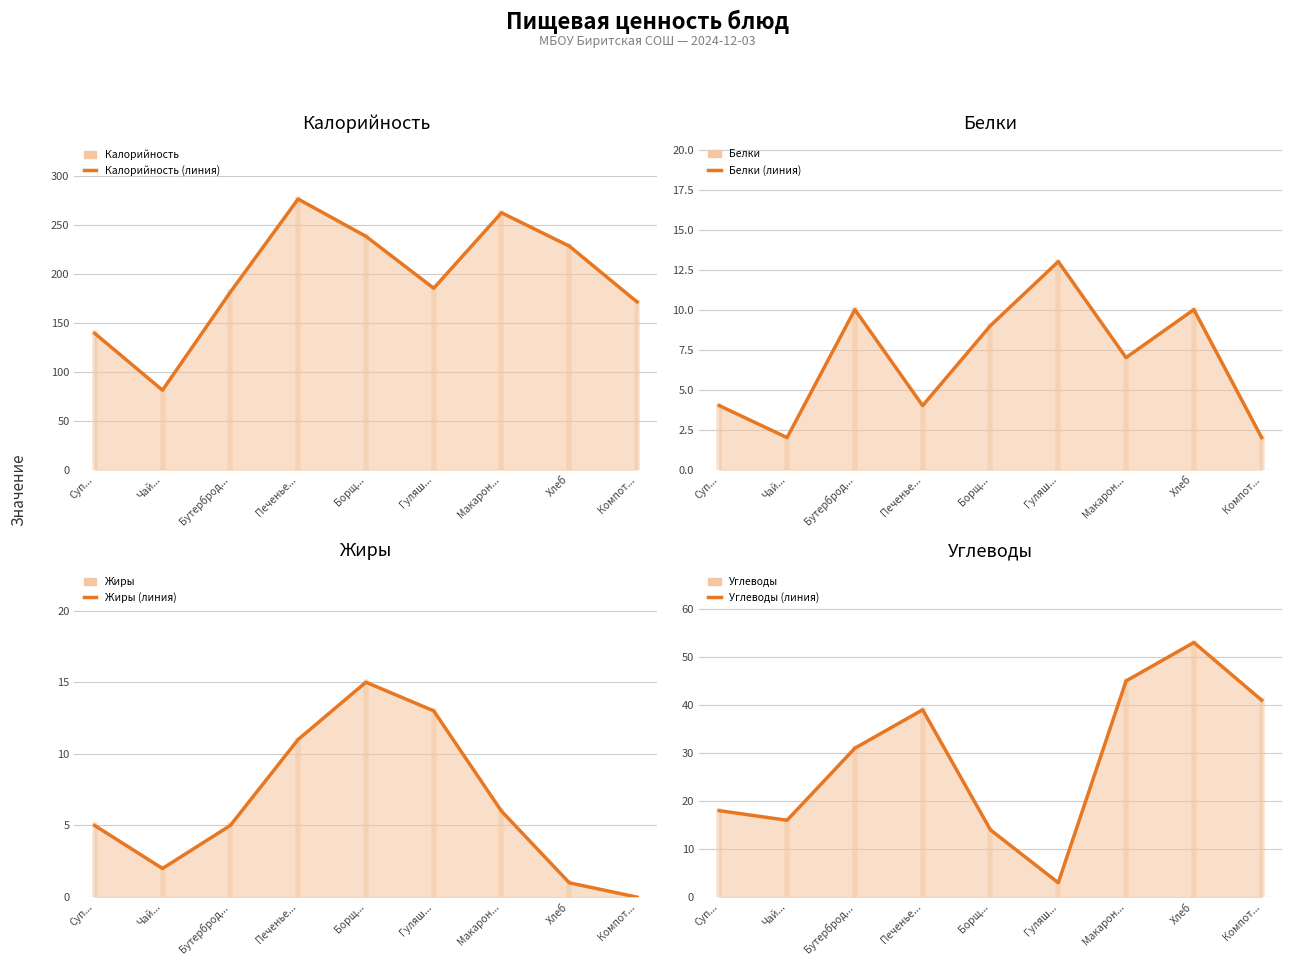

Reading right to left, transcribe all the data shown in this chart.

Калорийность (линия): 171	228	262	185	238	276	181	81	139
Белки (линия): 2	10	7	13	9	4	10	2	4
Жиры (линия): 0	1	6	13	15	11	5	2	5
Углеводы (линия): 41	53	45	3	14	39	31	16	18